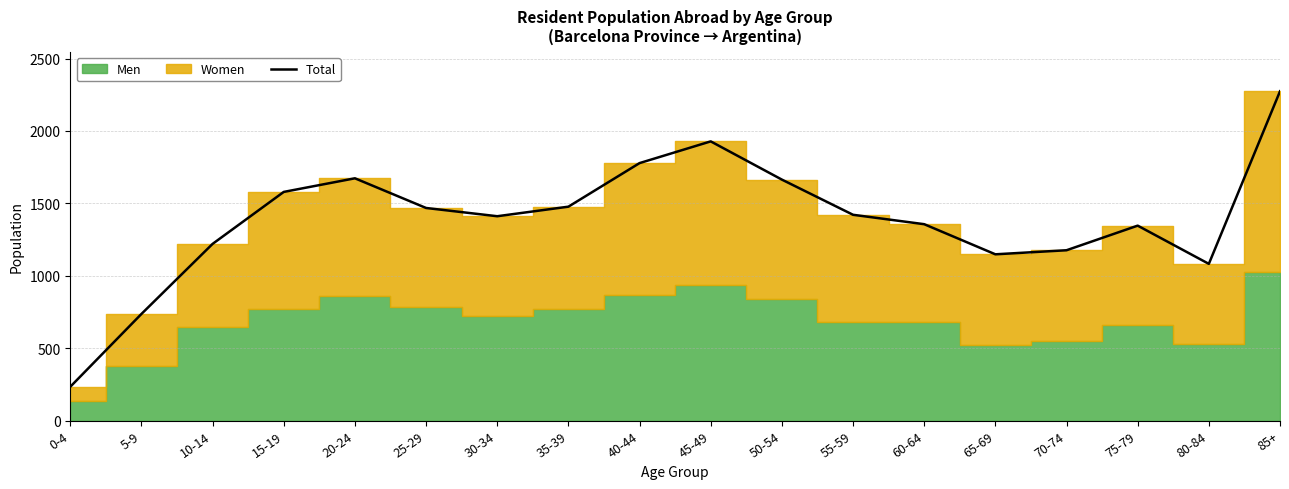

How many lines are shown in the chart?

1